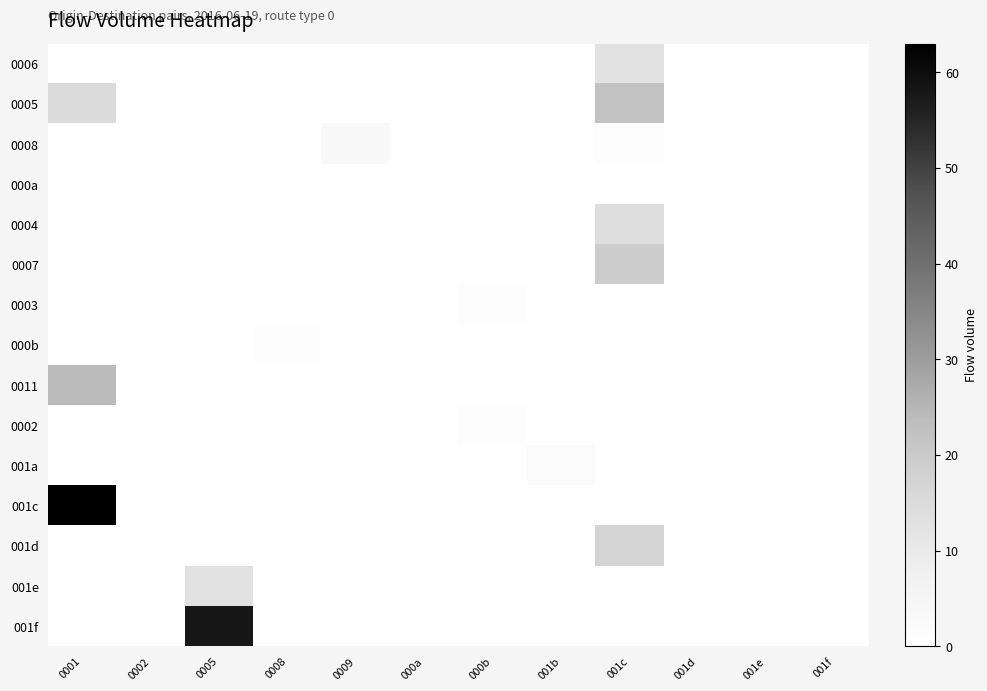

At 000b, list the series in order from smallest to largest.

0006, 0005, 0008, 000a, 0004, 0007, 000b, 0011, 001a, 001c, 001d, 001e, 001f, 0003, 0002